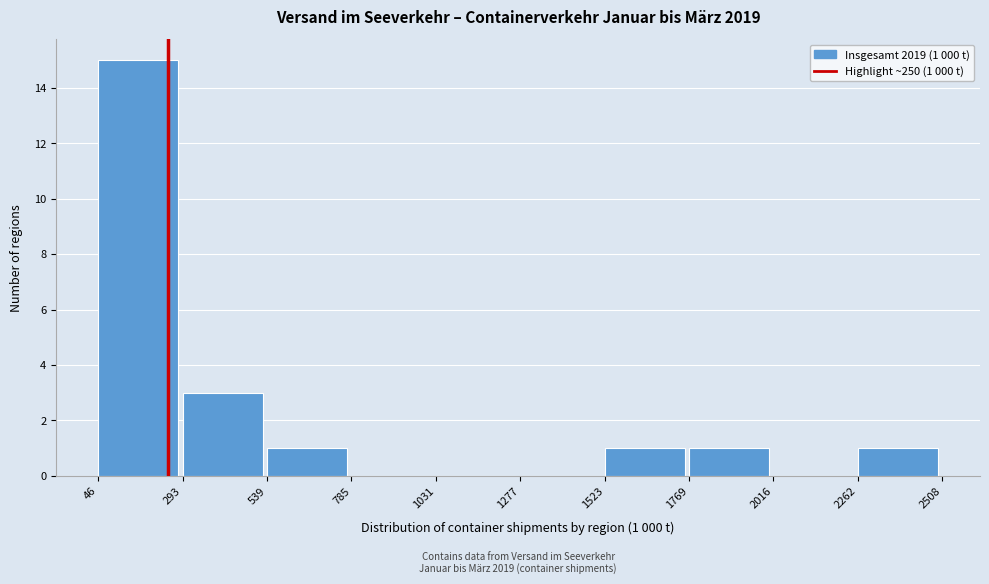

Over which range of the x-axis is the bar tallest?

46 to 293